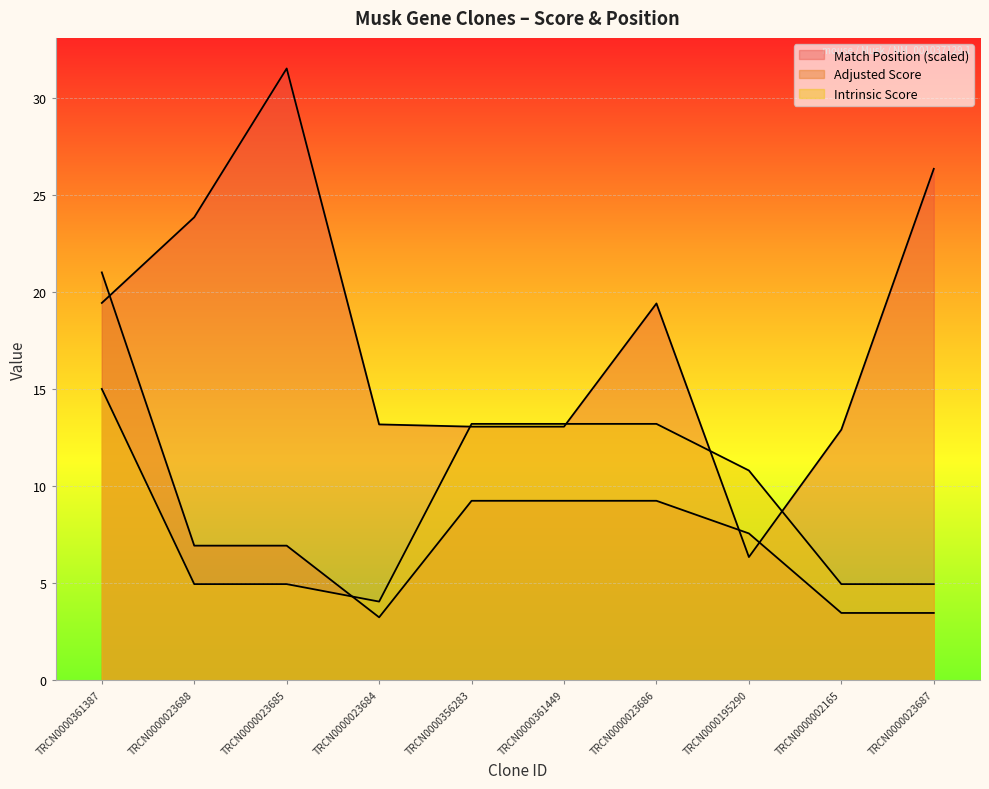

What position from the right is TRCN0000023686?

4